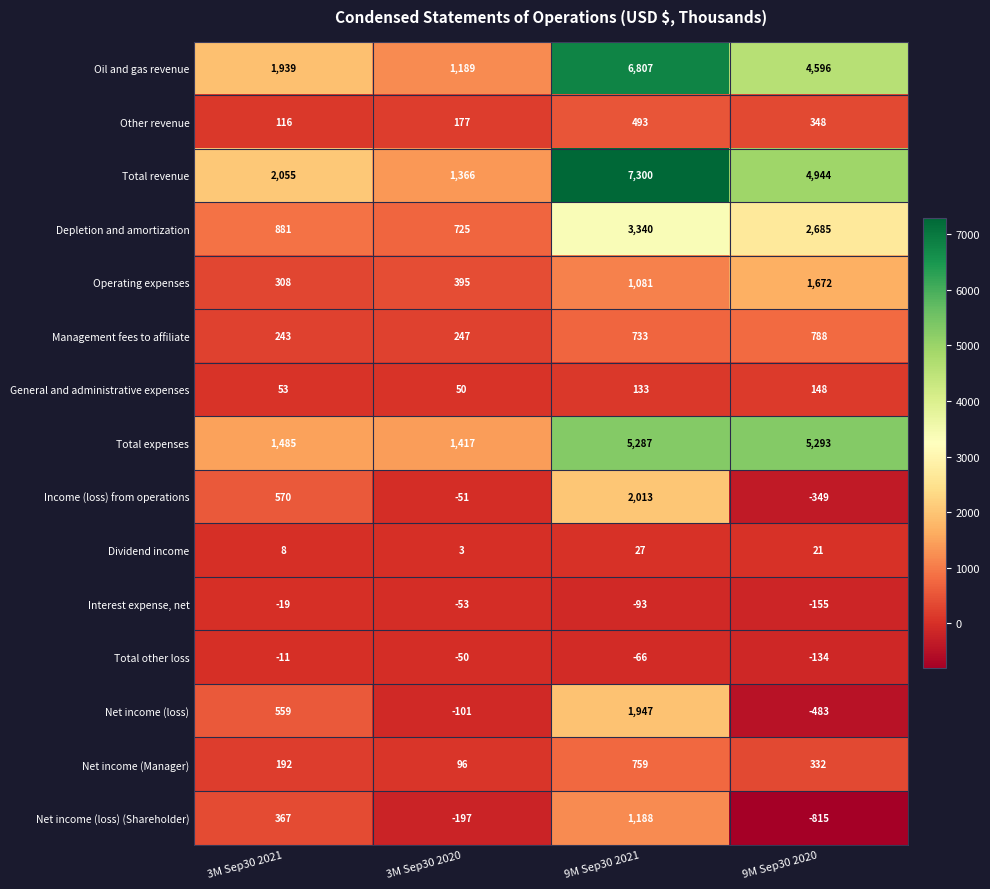

Where does the Interest expense, net series first go above -53?

3M Sep30 2021